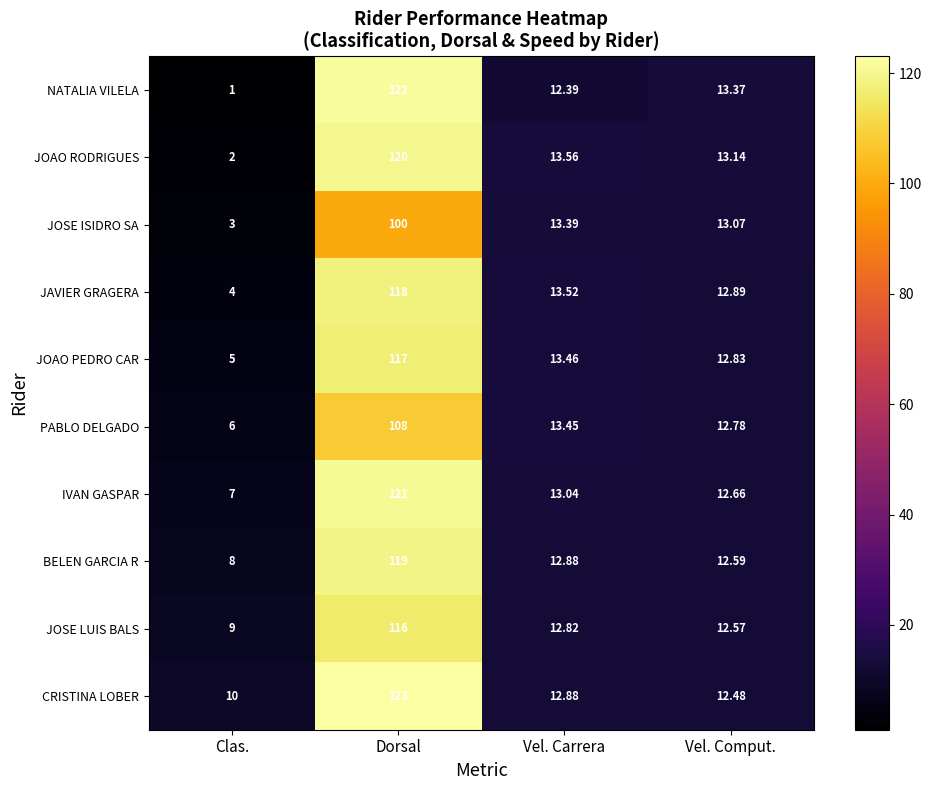

Rank the categories by BELEN GARCIA R value from lowest to highest.

Clas., Vel. Comput., Vel. Carrera, Dorsal